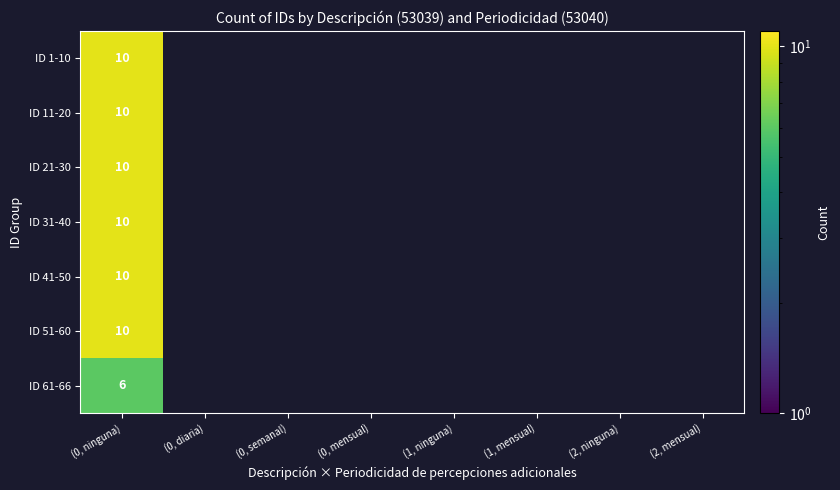

The value of ID 21-30 at (0, ninguna) is 10. True or false?

True